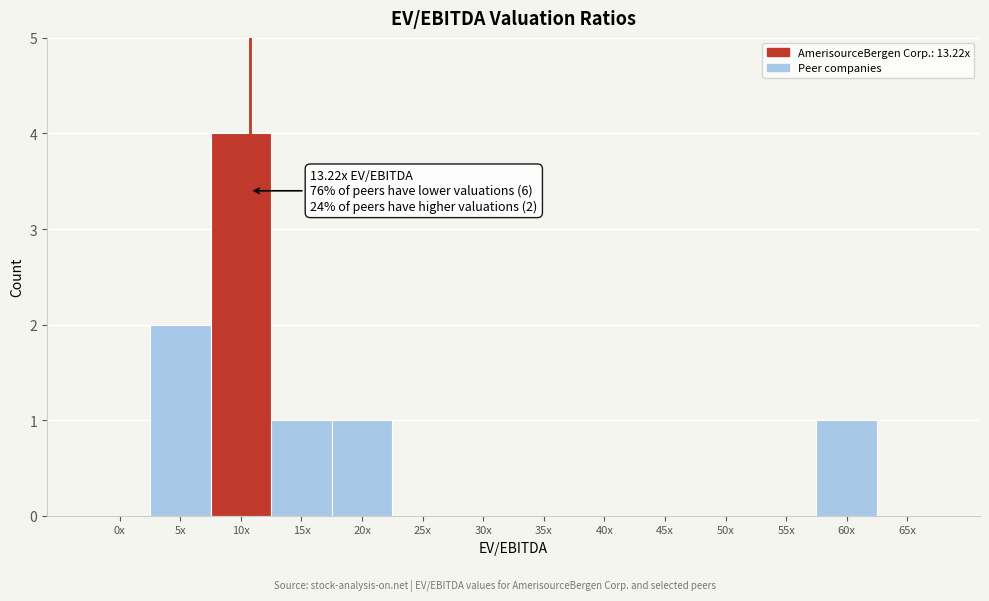

Reading left to right, list all the values displayed in this chart.

0x=0	5x=2	10x=4	15x=1	20x=1	25x=0	30x=0	35x=0	40x=0	45x=0	50x=0	55x=0	60x=1	65x=0